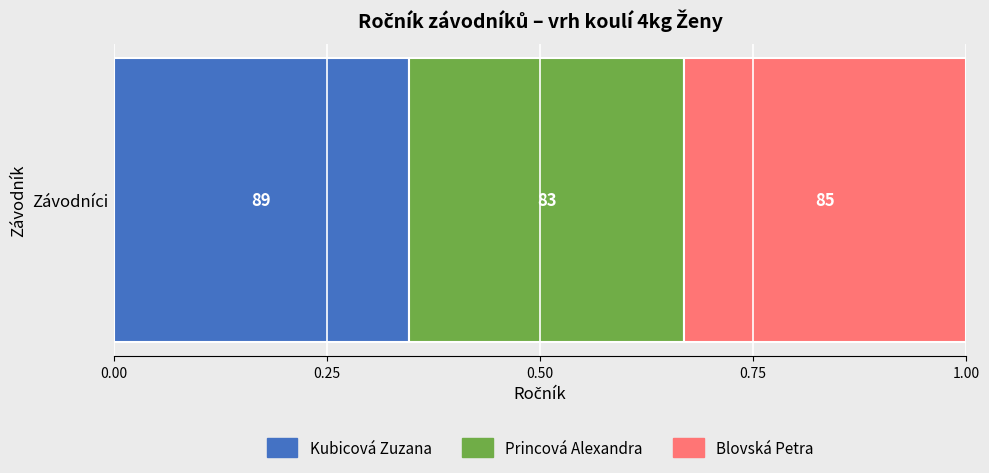

Reading left to right, what are all the values shown in this chart?

Kubicová Zuzana=89	Princová Alexandra=83	Blovská Petra=85